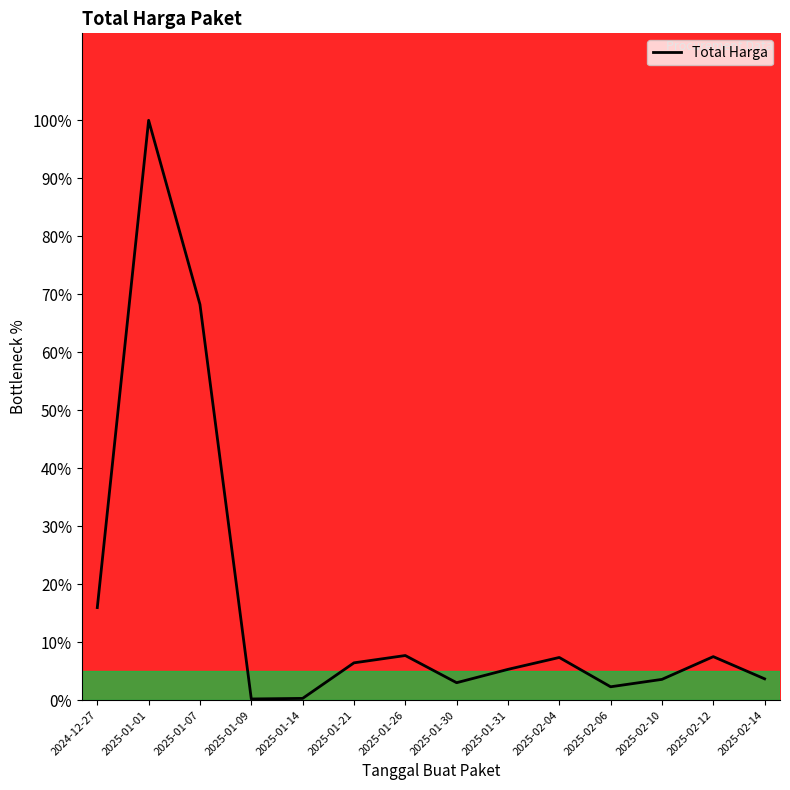

What is the minimum value shown in the chart?

0.2